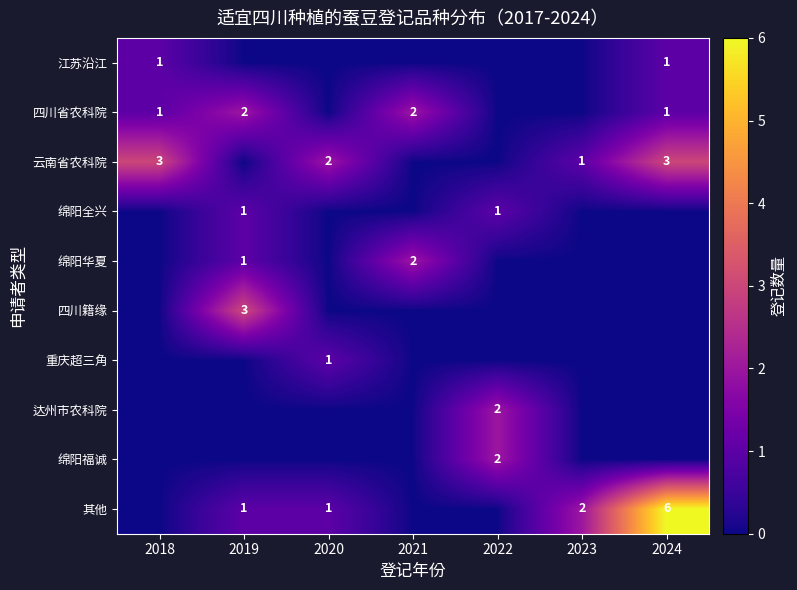

The 绵阳福诚 series shows 1 at 2022. True or false?

False